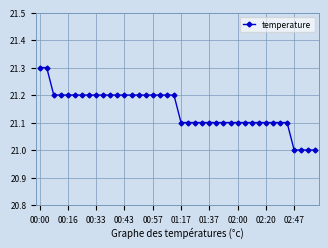

What is the value of the 5th point from the left?

21.2